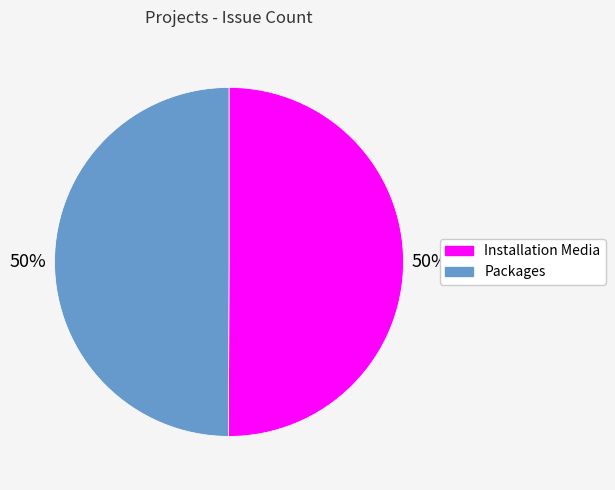

What percentage is the Installation Media slice, to the nearest percent?

50%